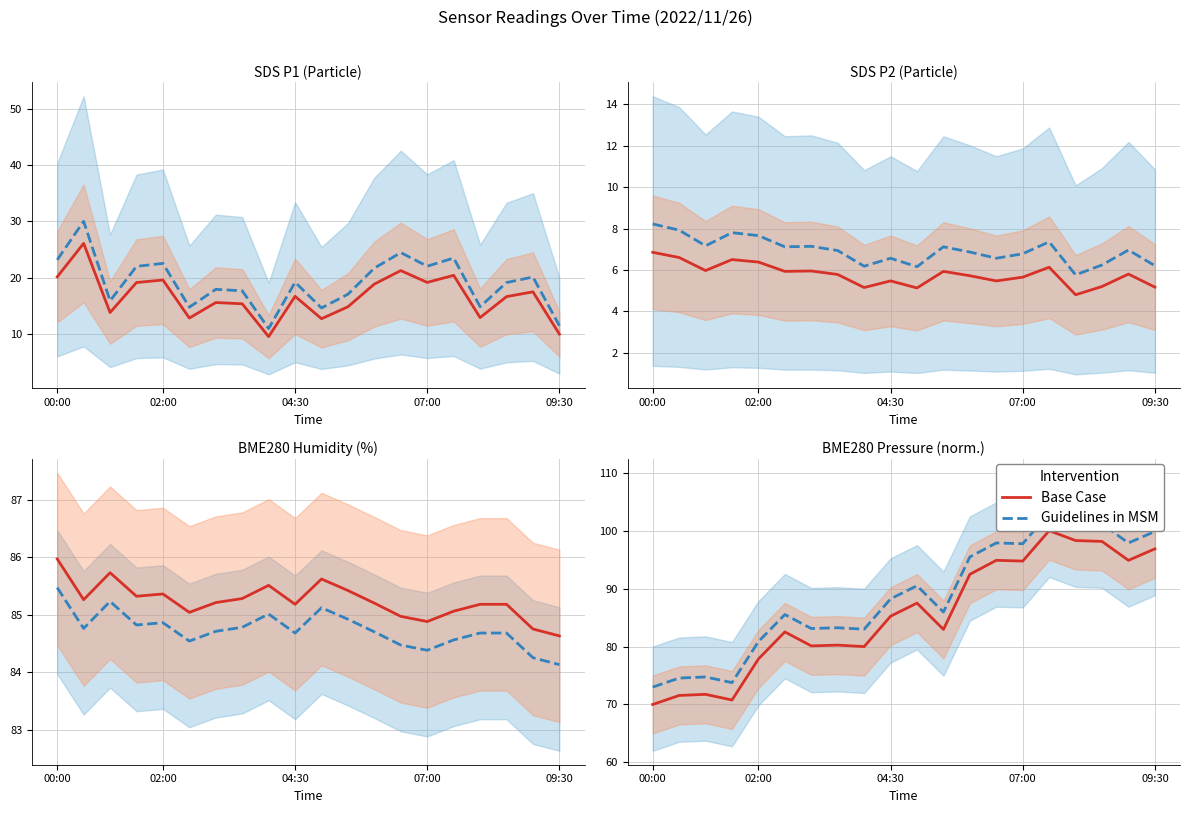

True or false: SDS Series and BME280 Series cross at least once.

False